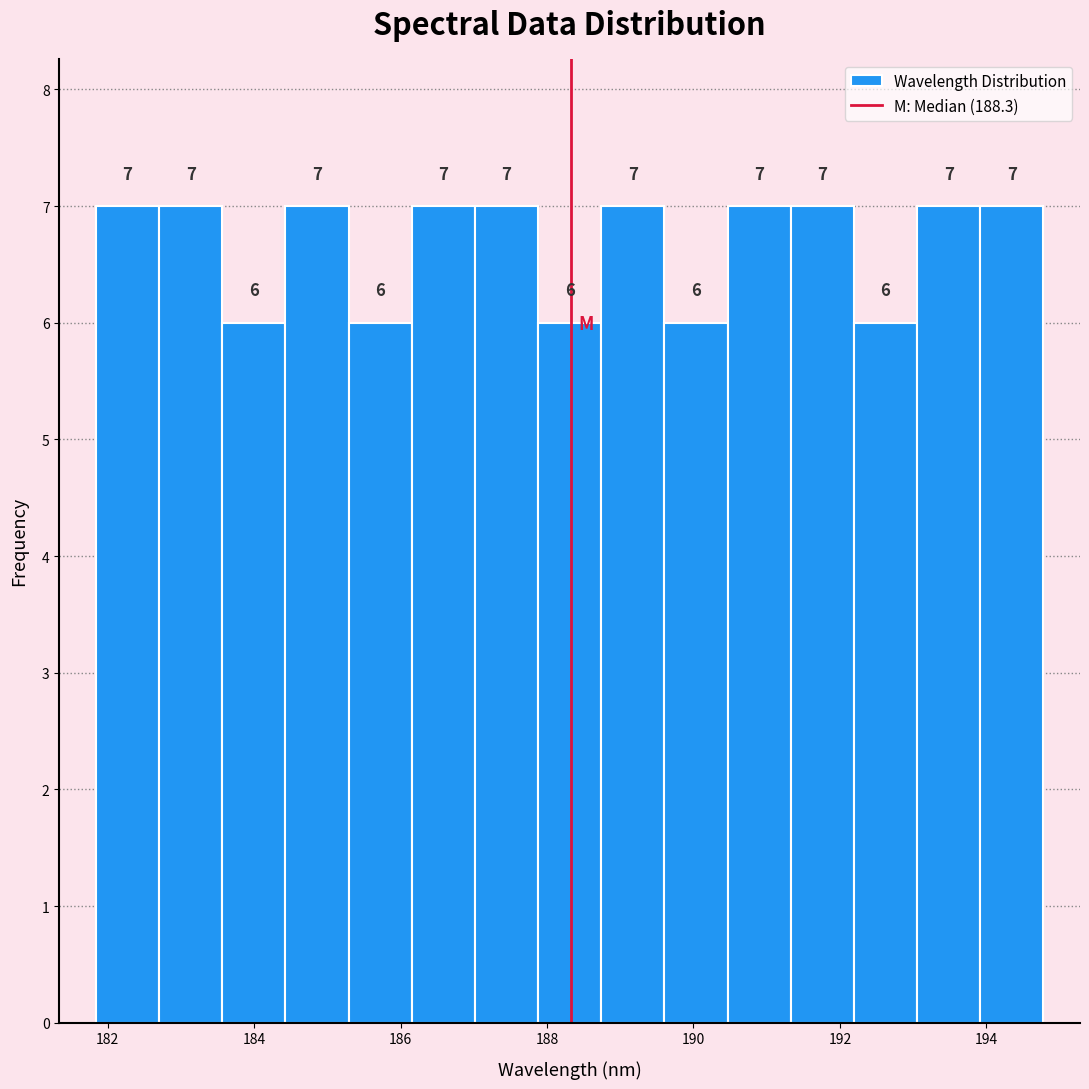

Reading left to right, list every bar in this chart as the range it spans on the x-axis followed by its height. The bar edges are not printed on the chart, so give them approximately, as read against the axis.

181.8 to 182.8: 7
182.8 to 183.6: 7
183.6 to 184.4: 6
184.4 to 185.2: 7
185.2 to 186.2: 6
186.2 to 187.0: 7
187.0 to 187.8: 7
187.8 to 188.8: 6
188.8 to 189.6: 7
189.6 to 190.4: 6
190.4 to 191.4: 7
191.4 to 192.2: 7
192.2 to 193.0: 6
193.0 to 194.0: 7
194.0 to 194.8: 7